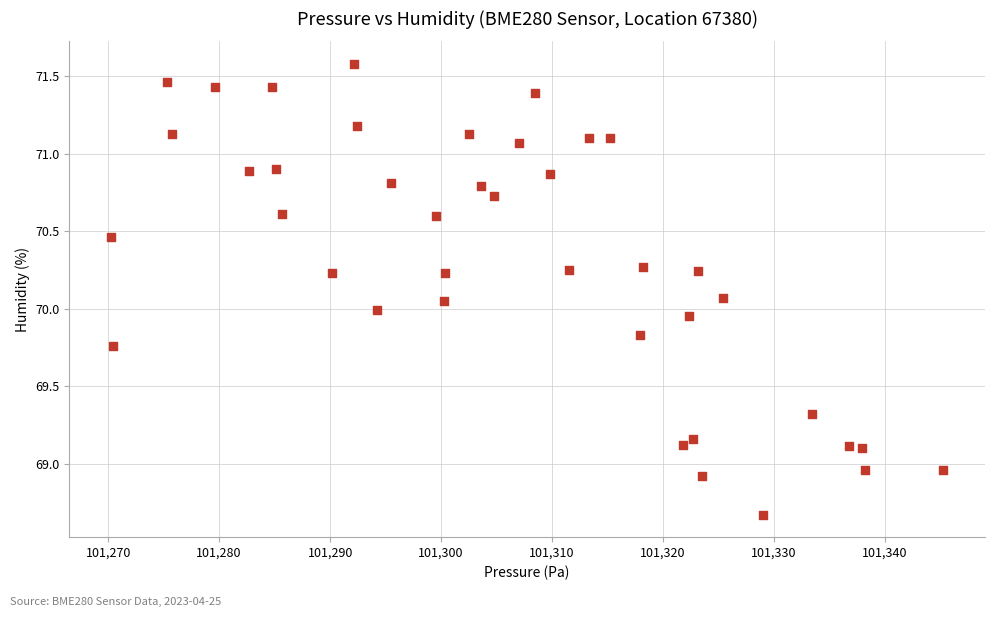

What is the range of X values (max minus min)?

75.0